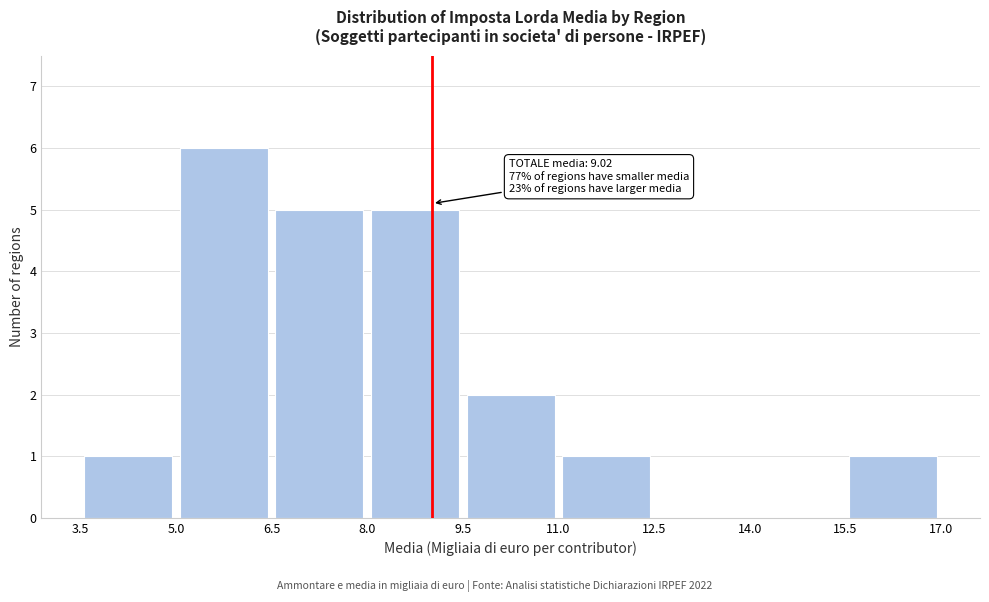

Over which range of the x-axis is the bar tallest?

5.0 to 6.5